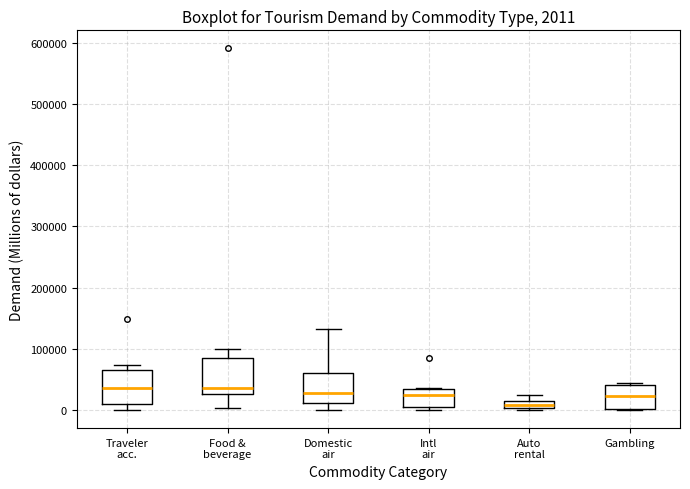

Which box's median line is the lowest?

Auto rental